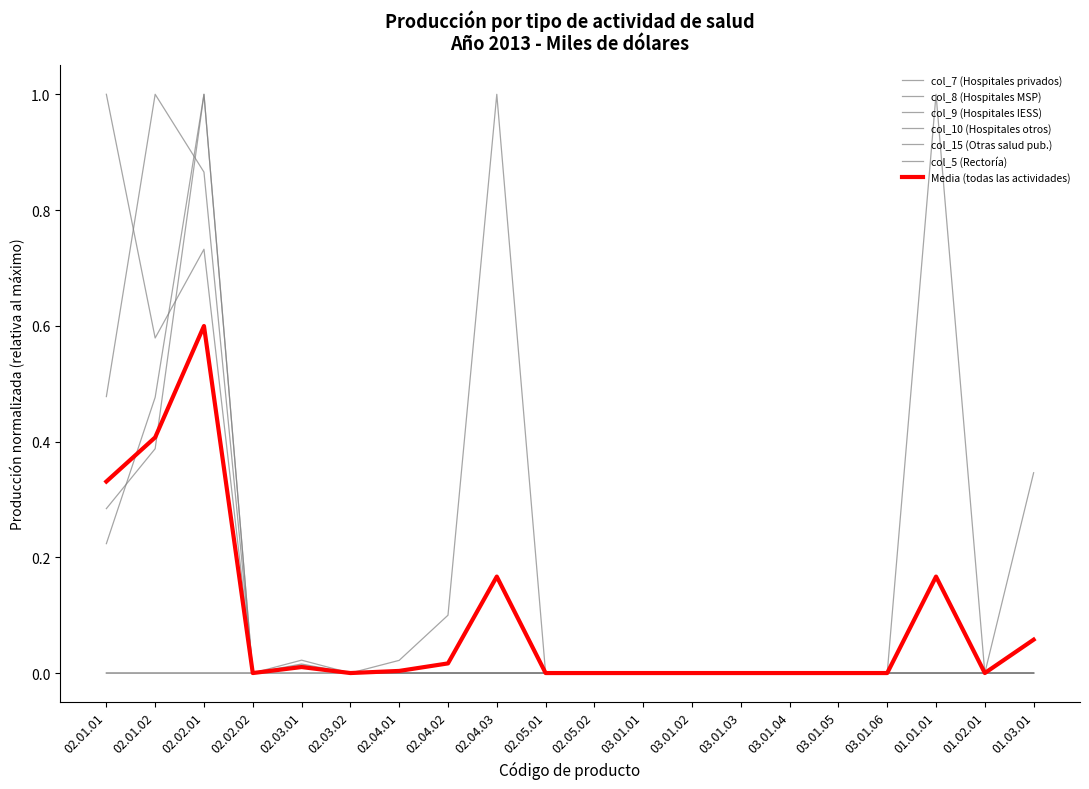

Does the chart have visible grid lines?

No